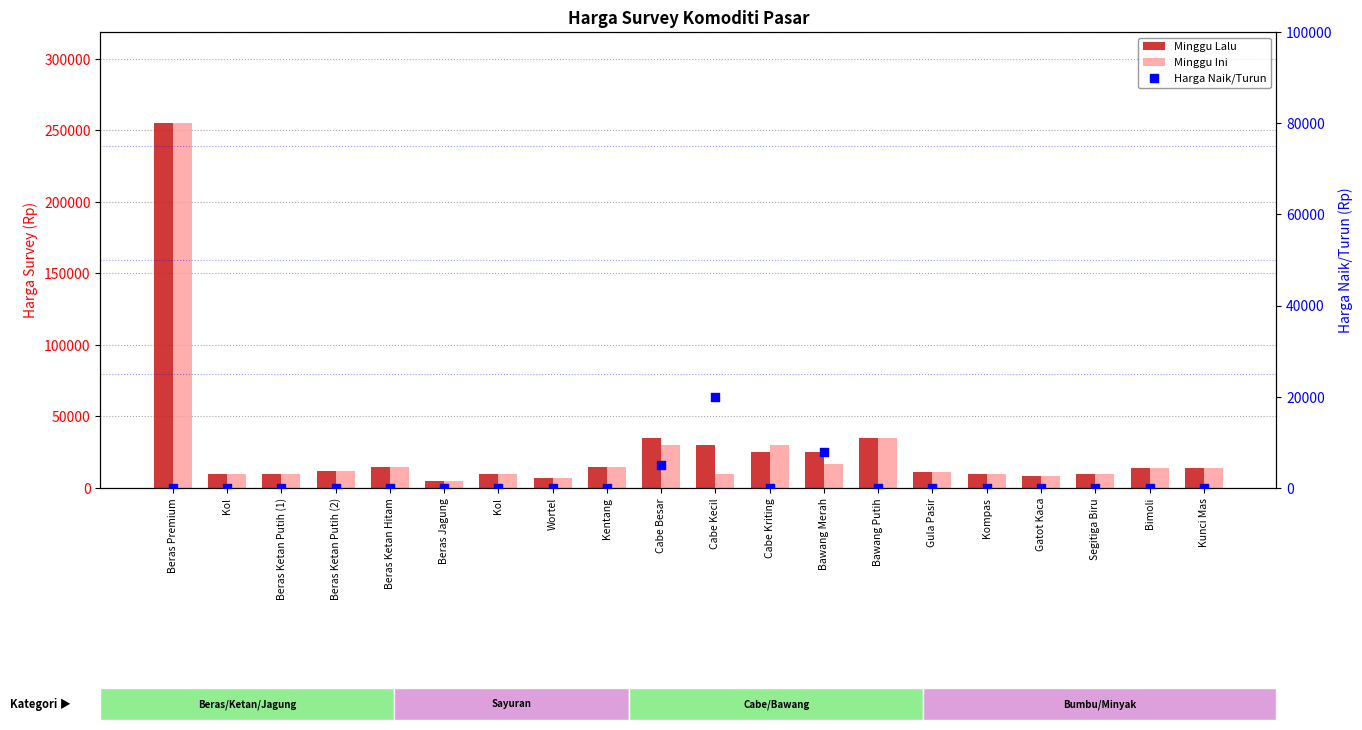

At how many categories does at least one series exceed 167329?

1